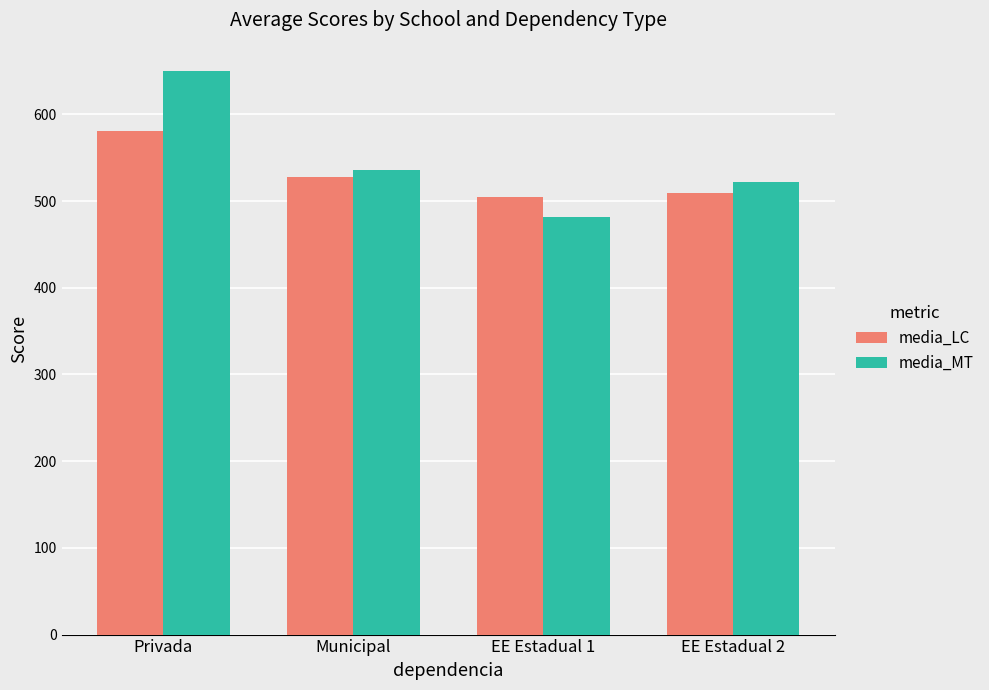

At which category is the sum across all series the highest?

Privada